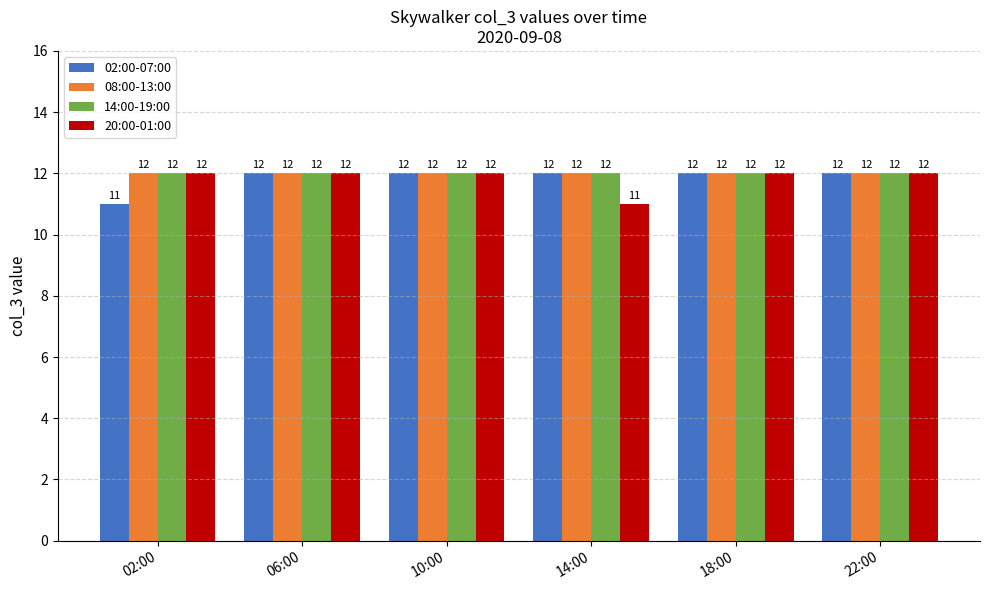

Reading left to right, transcribe all the data shown in this chart.

02:00-07:00: 11	12	12	12	12	12
08:00-13:00: 12	12	12	12	12	12
14:00-19:00: 12	12	12	12	12	12
20:00-01:00: 12	12	12	11	12	12